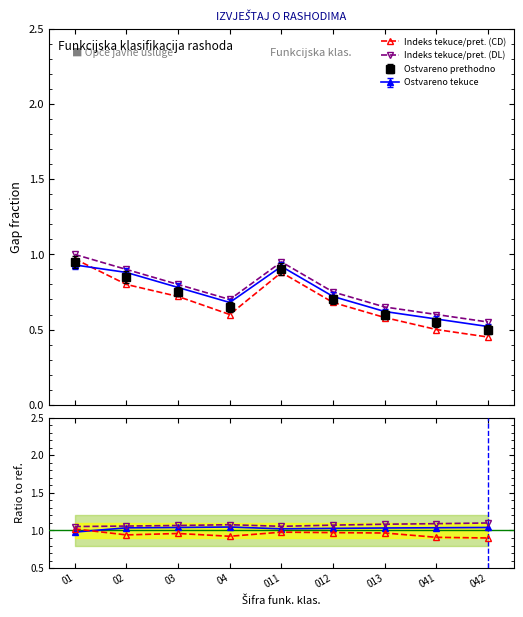

How many interior local peaks does the Indeks tekuce/pret. (CD) series have?

1